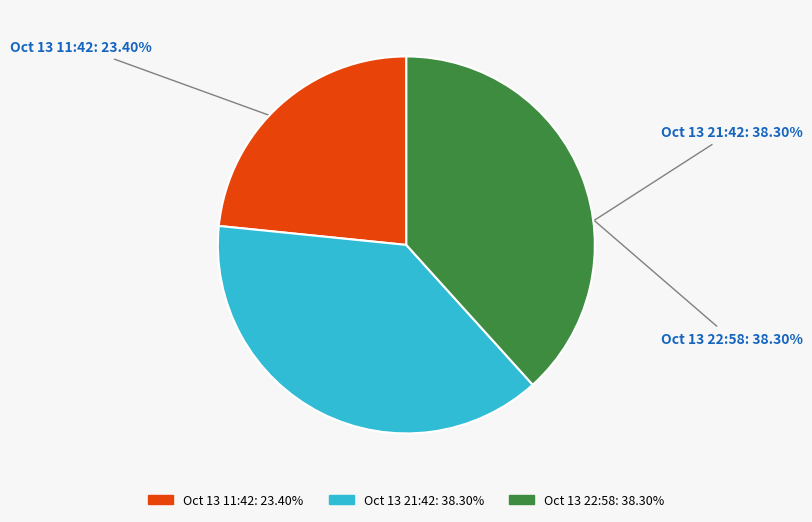

Is there any slice that represents more than half of the pie?

No